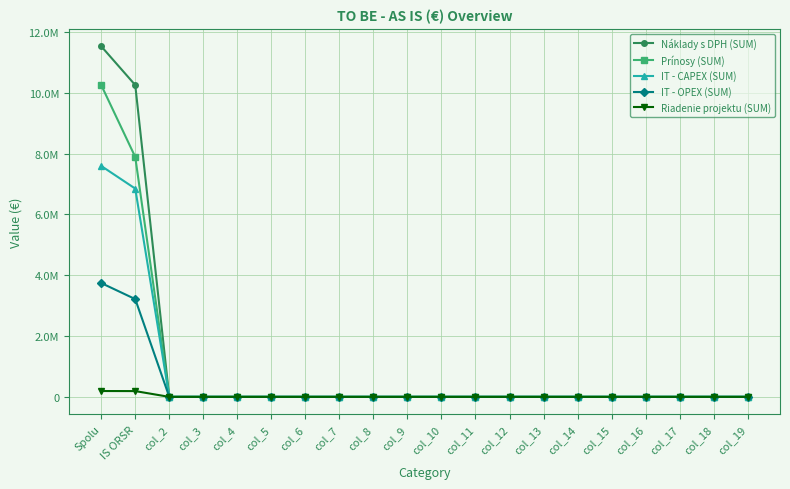

What are all the series names shown in the legend?

Náklady s DPH (SUM), Prínosy (SUM), IT - CAPEX (SUM), IT - OPEX (SUM), Riadenie projektu (SUM)